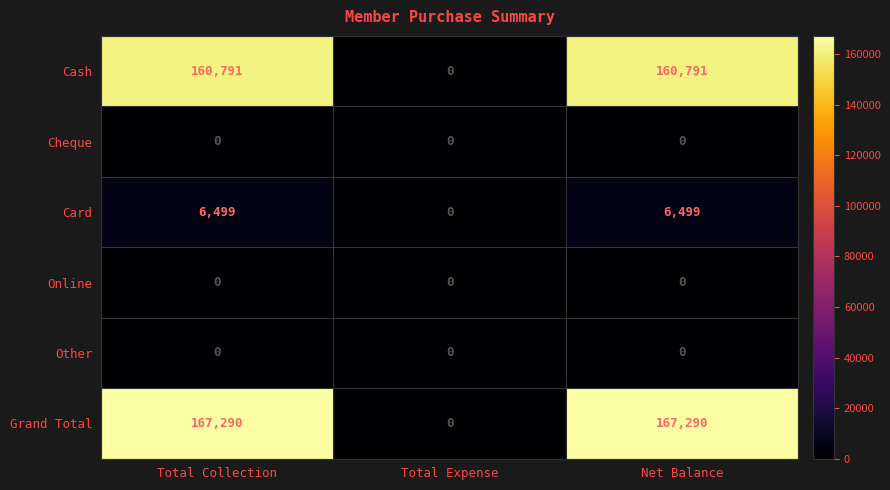

Reading left to right, what are all the values shown in this chart?

Cash: 160791	0	160791
Cheque: 0	0	0
Card: 6499	0	6499
Online: 0	0	0
Other: 0	0	0
Grand Total: 167290	0	167290